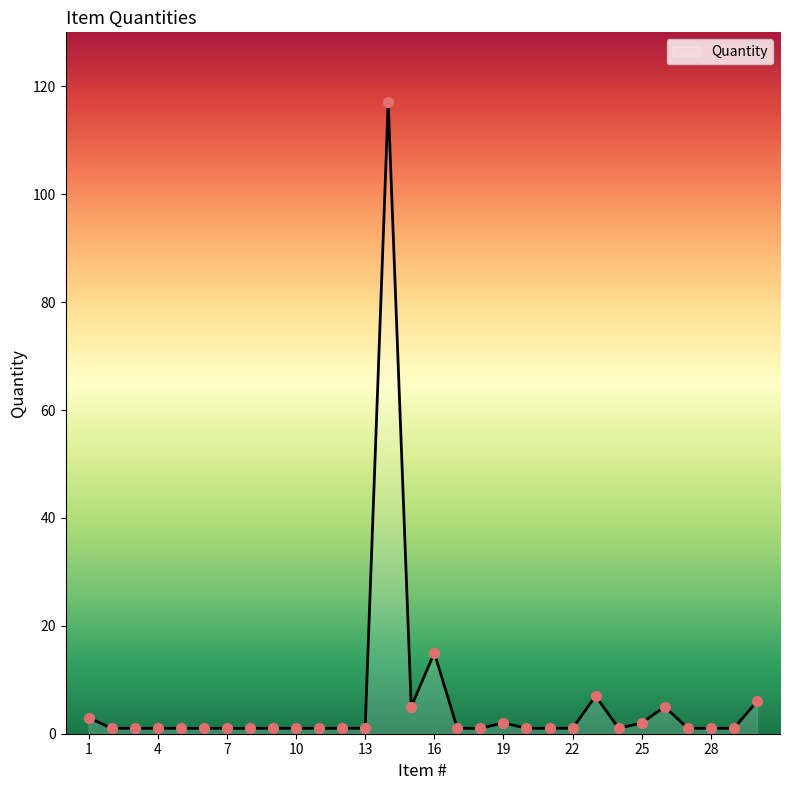

What is the maximum value shown in the chart?

117